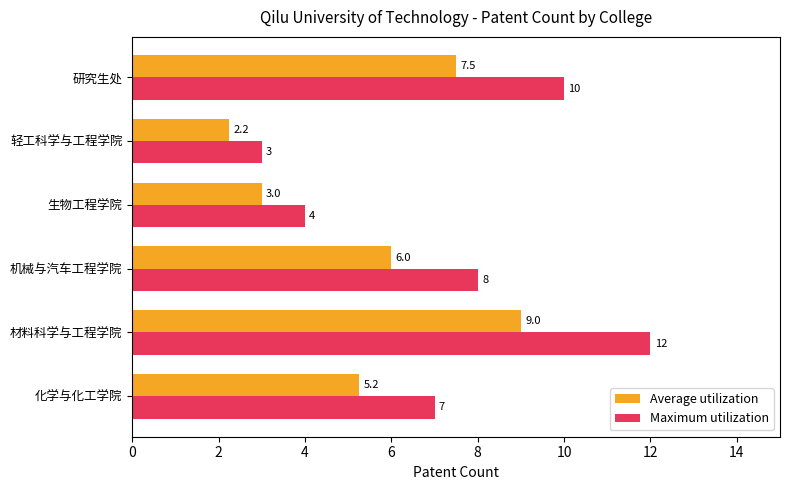

Which series has the widest spread of values?

Maximum utilization